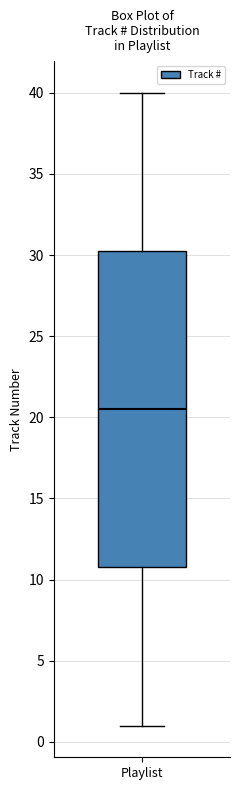

Read this box plot against the y-axis: the position of the median line, the range covered by the box, and the ends of both whiskers. The values are not printed on the chart, so give them approximately, as read against the axis.

median 20.5, box 11.0 to 30.5, whiskers 1.0 to 40.0